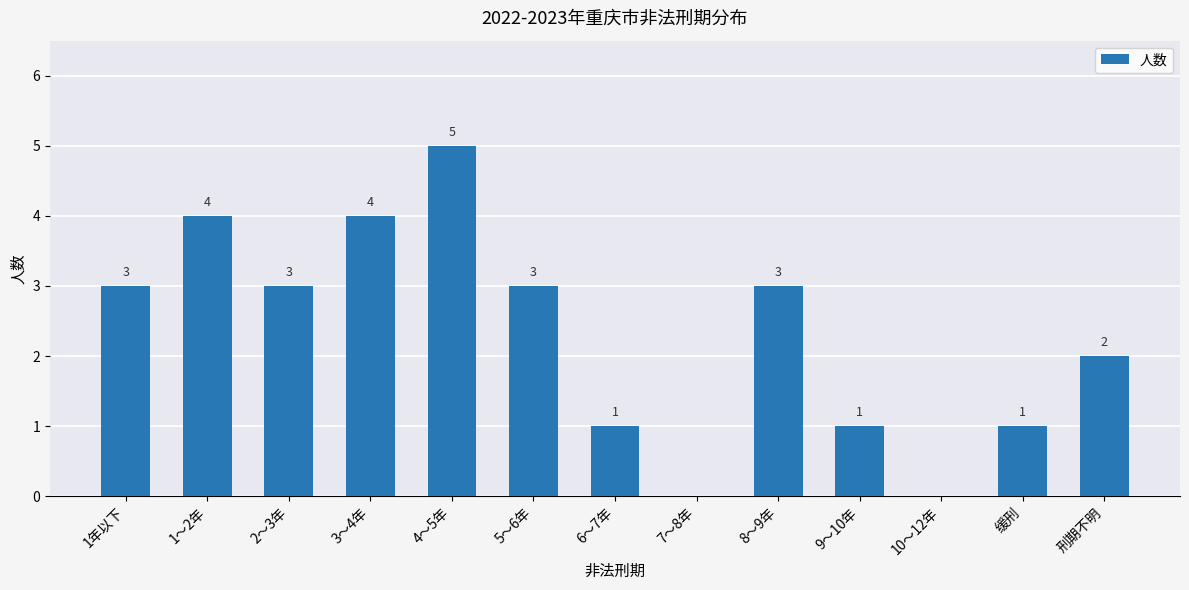

At which category does the chart reach its peak across all series?

4～5年